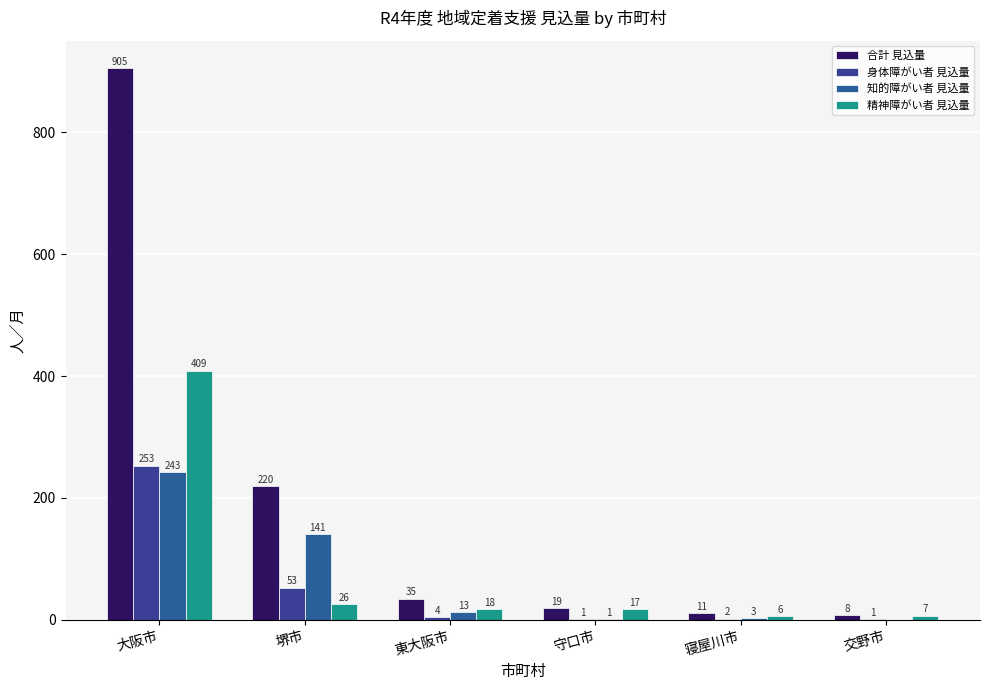

What is the difference between the highest and lowest values at 交野市?

8